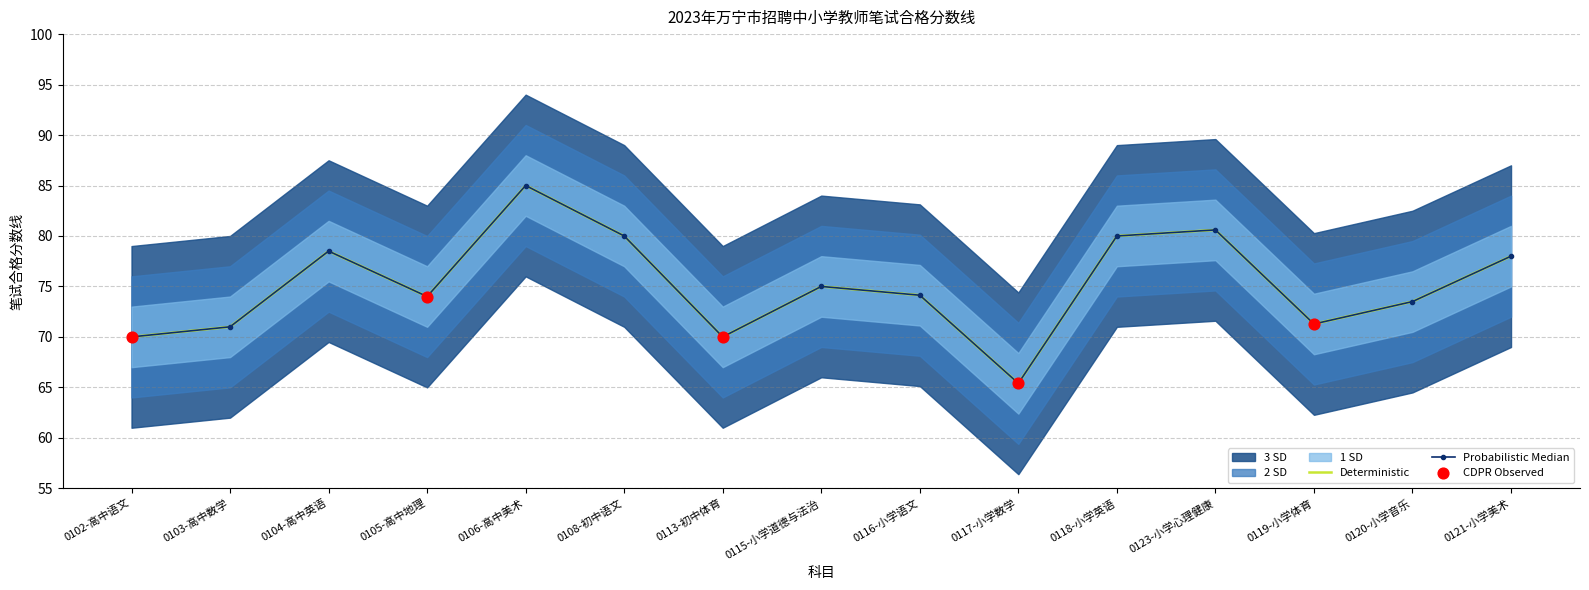

What is the change in value from 0118-小学英语 to 0120-小学音乐?

-6.5